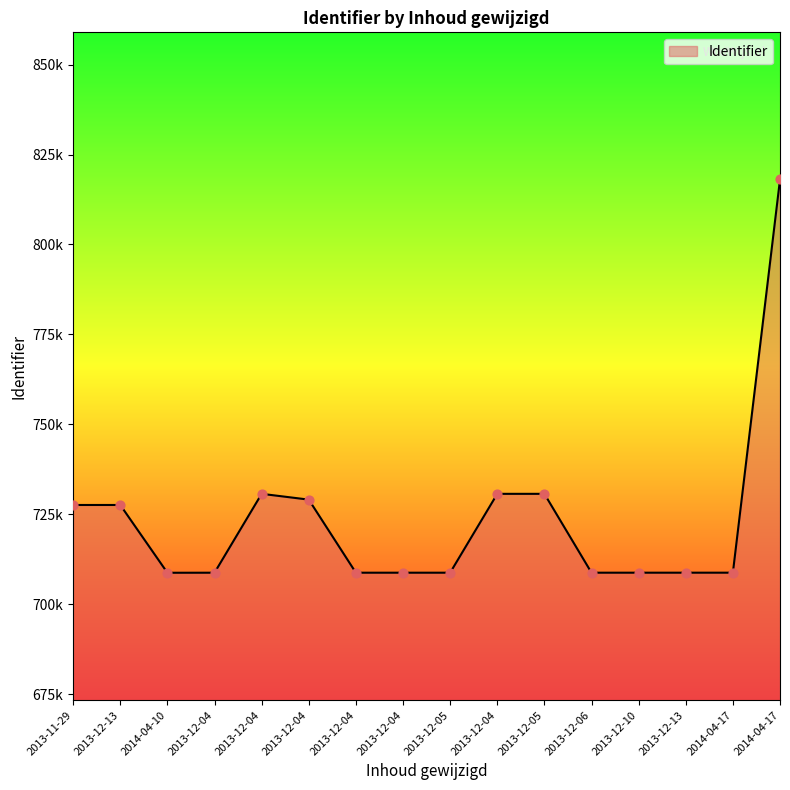

What is the change in value from 2013-12-10 to 2013-12-13?

+1